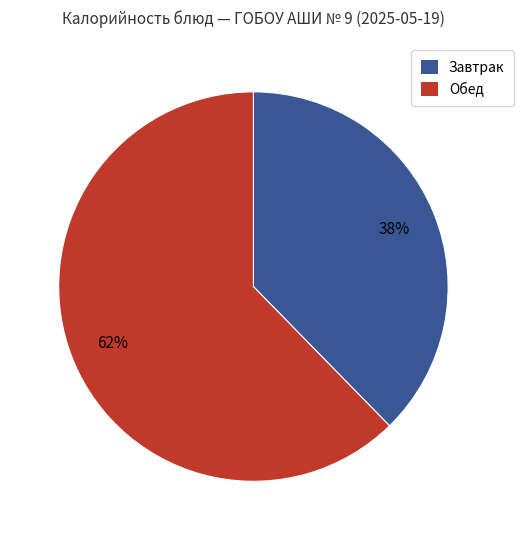

Does any single category account for the majority?

Yes